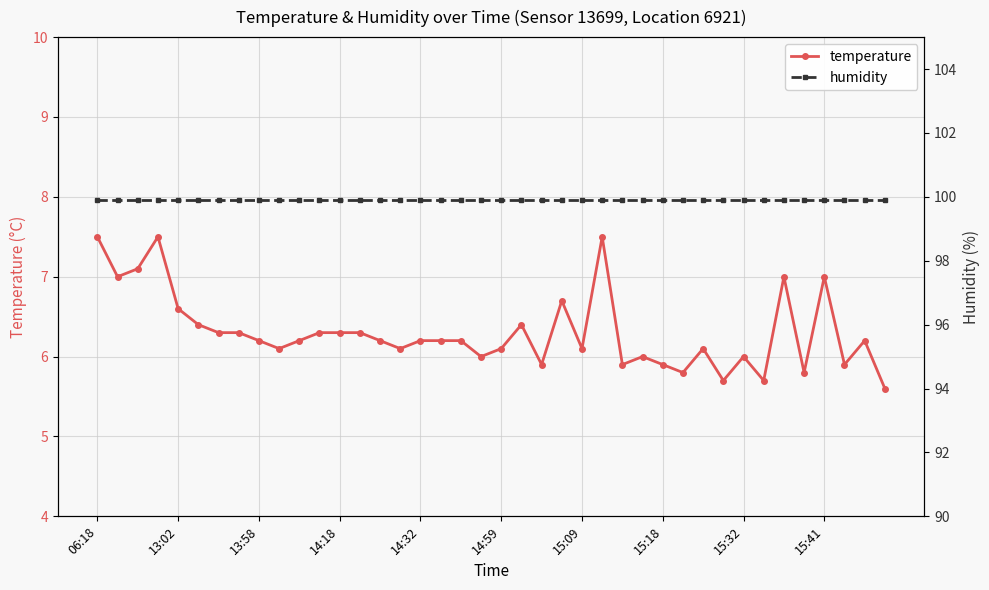

What is the minimum value for temperature?

5.6